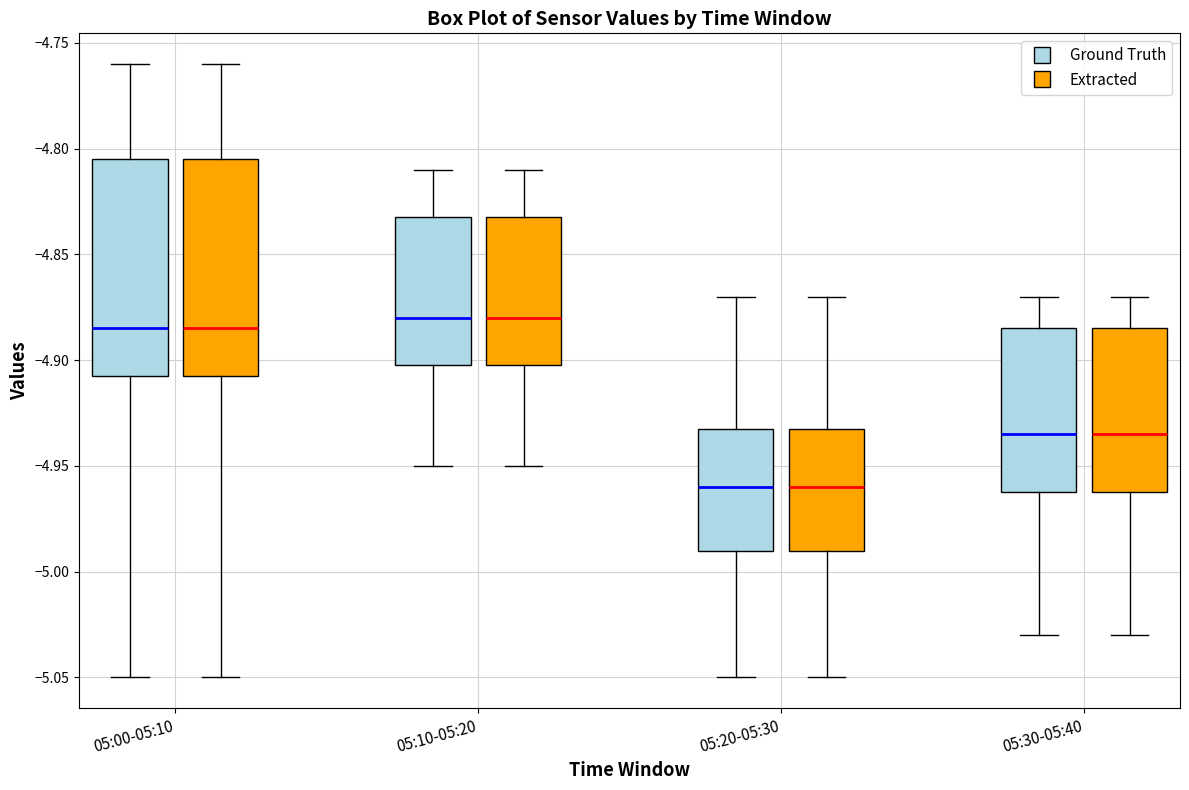

Reading left to right, read every box against the y-axis: the position of its median line, the range the box covers, and the ends of its whiskers. The values are not printed on the chart, so give them approximately, as read against the axis.

05:00-05:10 (Ground Truth): median -4.885, box -4.905 to -4.805, whiskers -5.050 to -4.760
05:00-05:10 (Extracted): median -4.885, box -4.905 to -4.805, whiskers -5.050 to -4.760
05:10-05:20 (Ground Truth): median -4.880, box -4.900 to -4.830, whiskers -4.950 to -4.810
05:10-05:20 (Extracted): median -4.880, box -4.900 to -4.830, whiskers -4.950 to -4.810
05:20-05:30 (Ground Truth): median -4.960, box -4.990 to -4.930, whiskers -5.050 to -4.870
05:20-05:30 (Extracted): median -4.960, box -4.990 to -4.930, whiskers -5.050 to -4.870
05:30-05:40 (Ground Truth): median -4.935, box -4.960 to -4.885, whiskers -5.030 to -4.870
05:30-05:40 (Extracted): median -4.935, box -4.960 to -4.885, whiskers -5.030 to -4.870